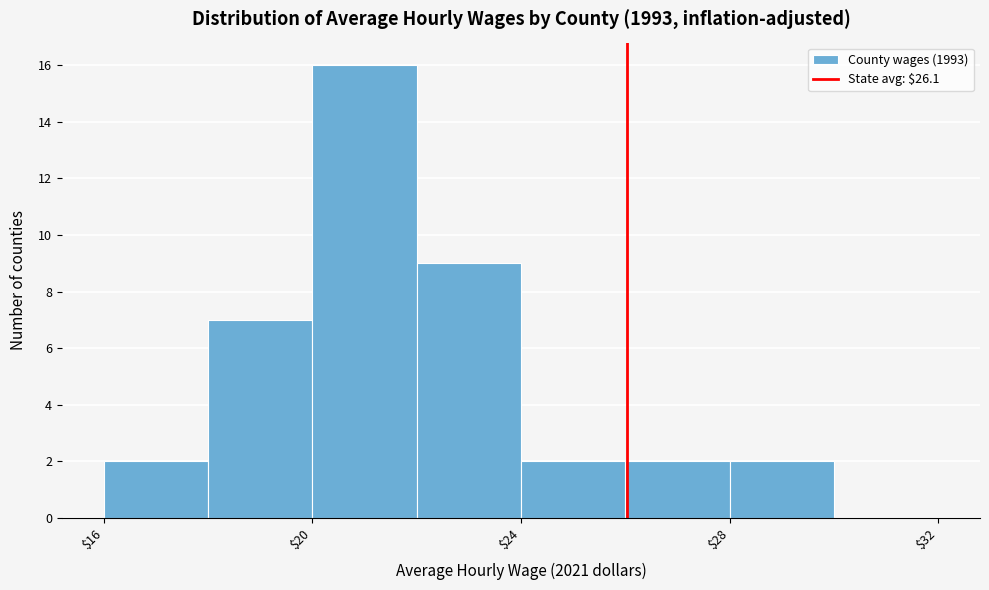

Reading left to right, transcribe this chart: for each bar, give the range it covers on the x-axis and its height. Neither the bar edges nor the heights are printed on the chart, so give them approximately, as read against the axes.

16 to 18: 2
18 to 20: 7
20 to 22: 16
22 to 24: 9
24 to 26: 2
26 to 28: 2
28 to 30: 2
30 to 32: 0